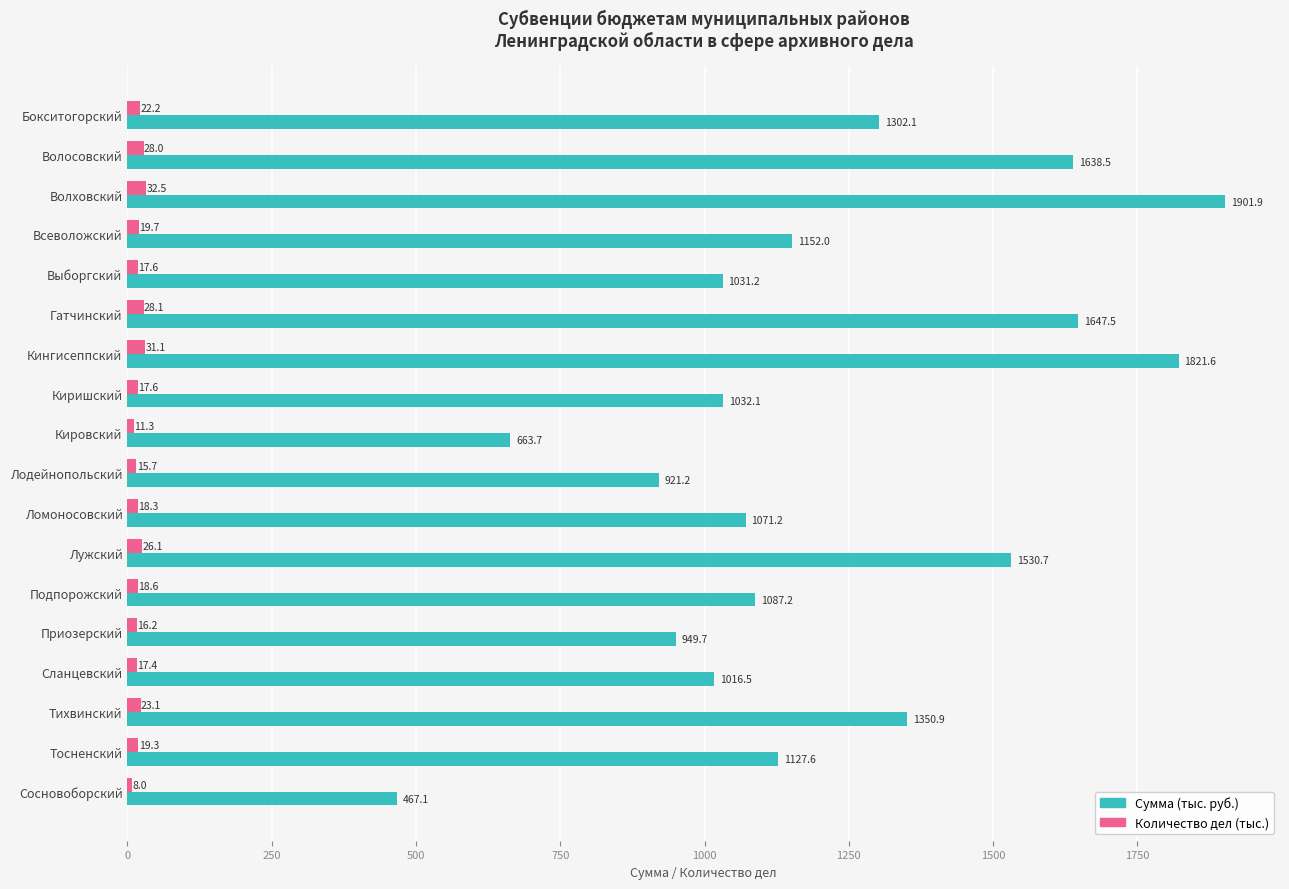

Which label corresponds to the smallest value in the chart?

Сосновоборский